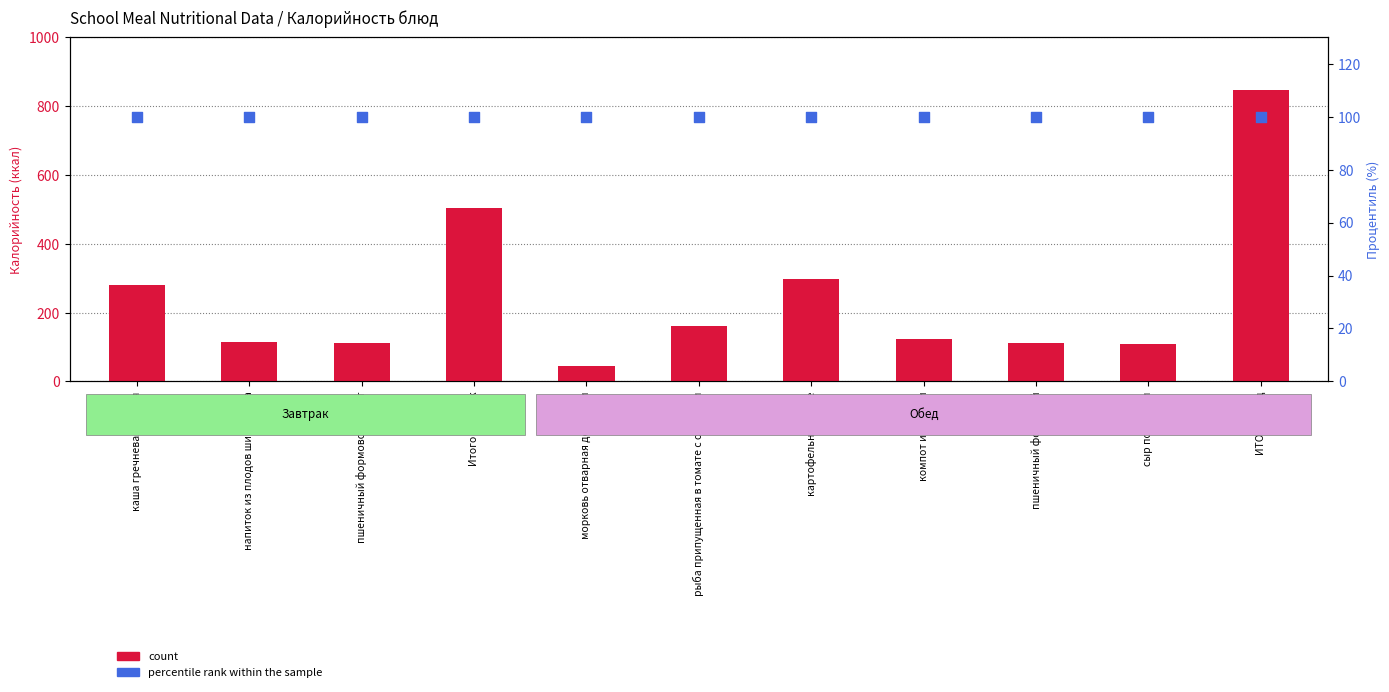

Which series has the largest total across all categories?

count